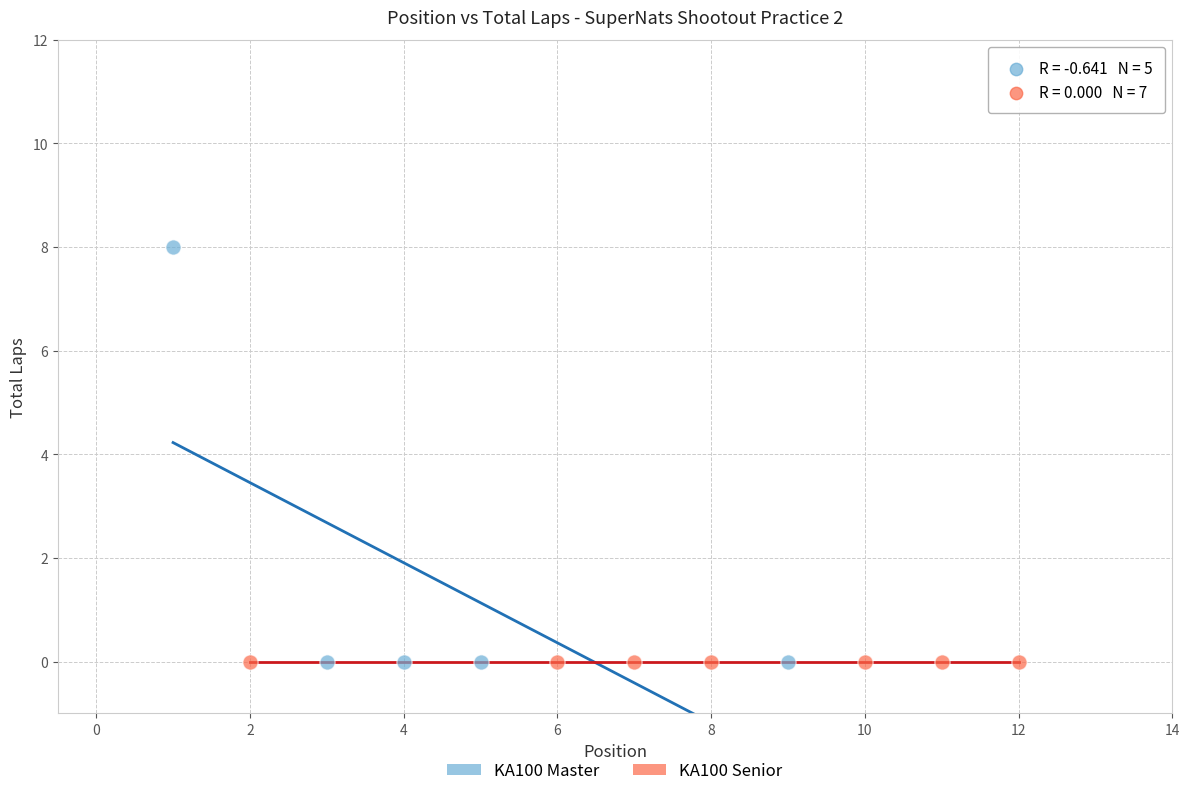

Which series reaches the maximum Y coordinate?

KA100 Master